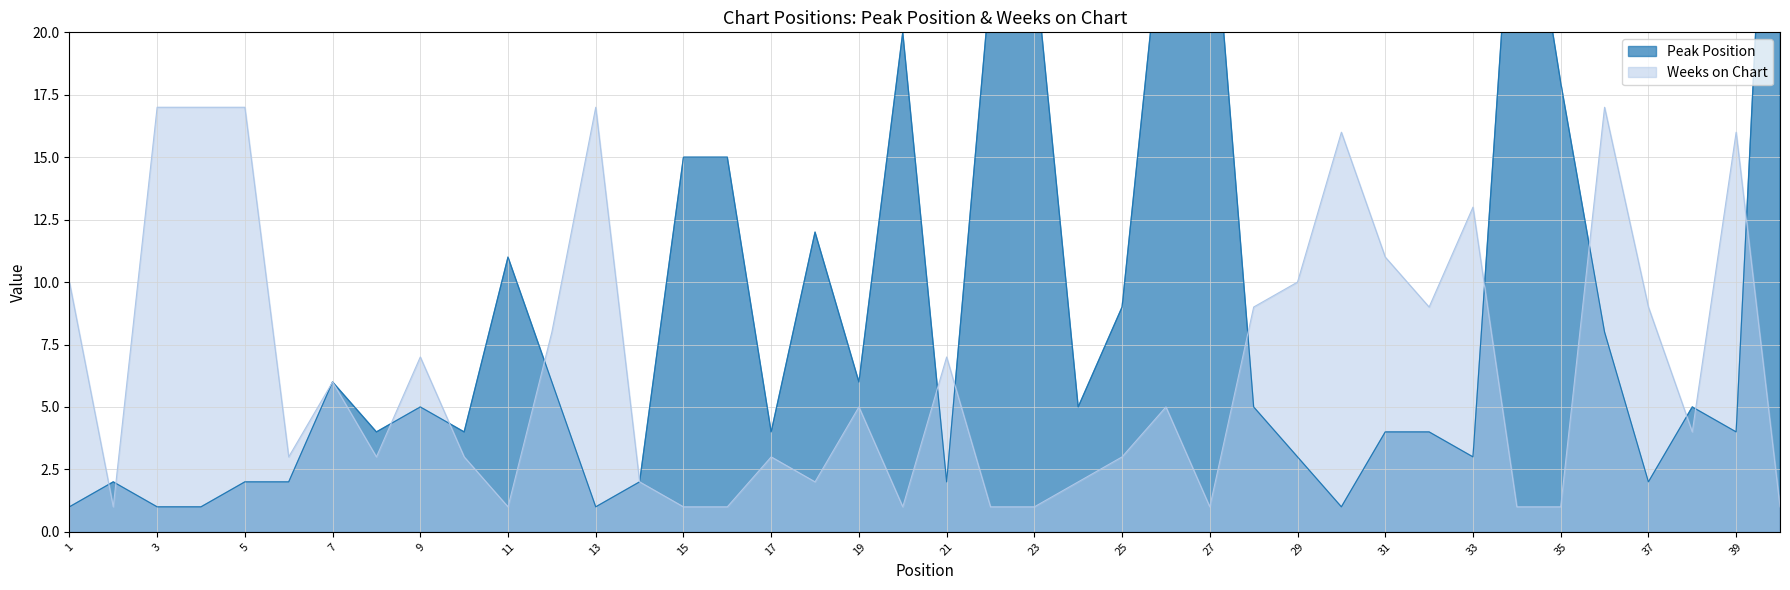

How many data points in Peak Position are less than 5?

19